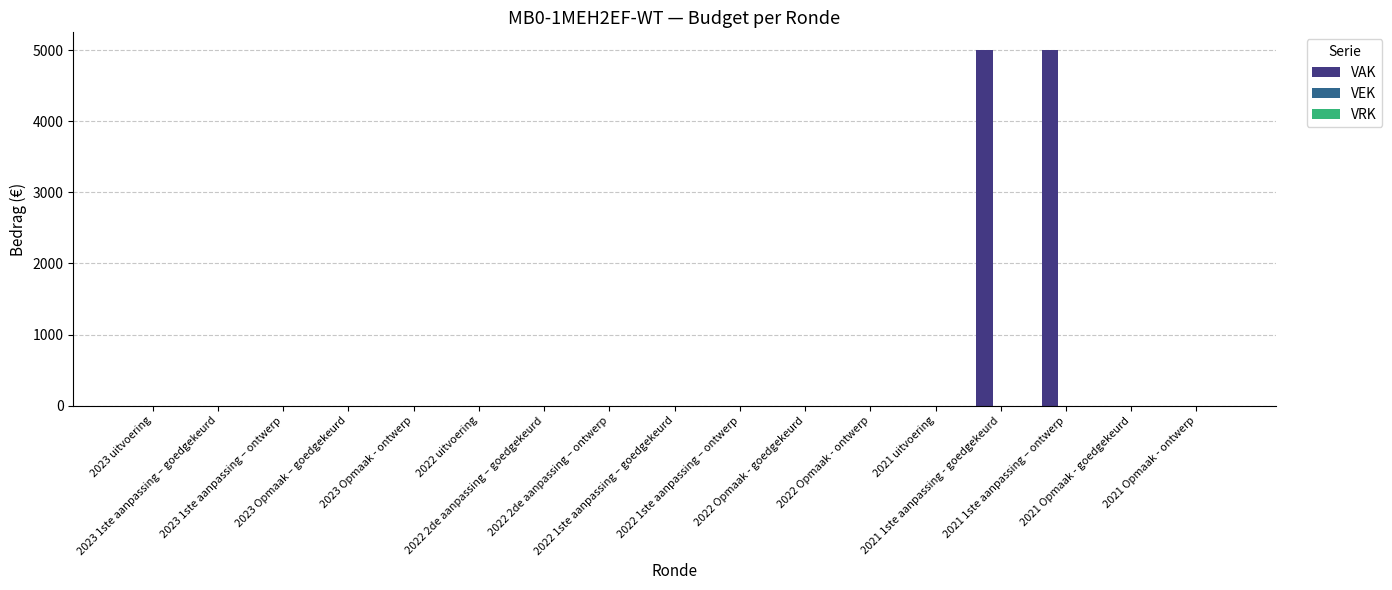

What is the sum of all values?

10000